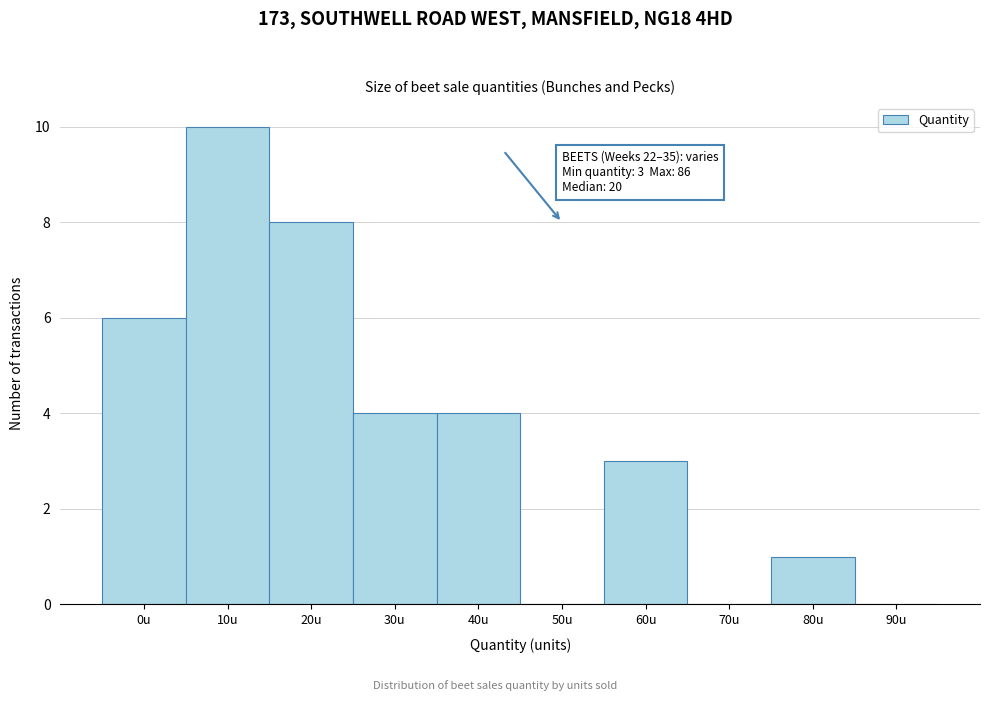

Reading left to right, what are all the values shown in this chart?

0u=6	10u=10	20u=8	30u=4	40u=4	50u=0	60u=3	70u=0	80u=1	90u=0